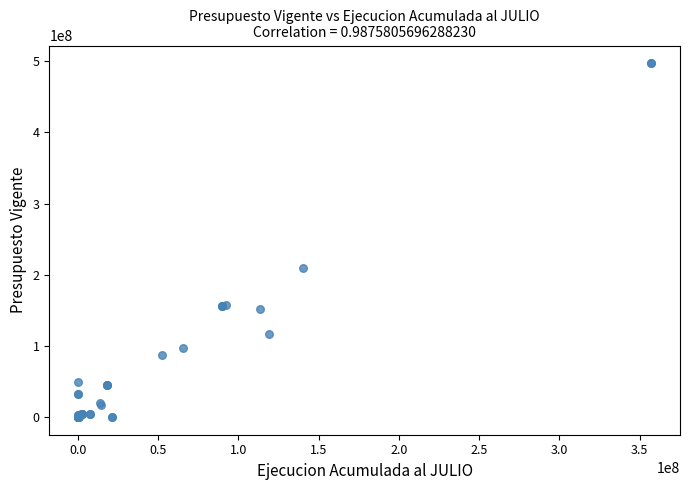

What Y value in the scatter plot is closest to 248568927?

209556967